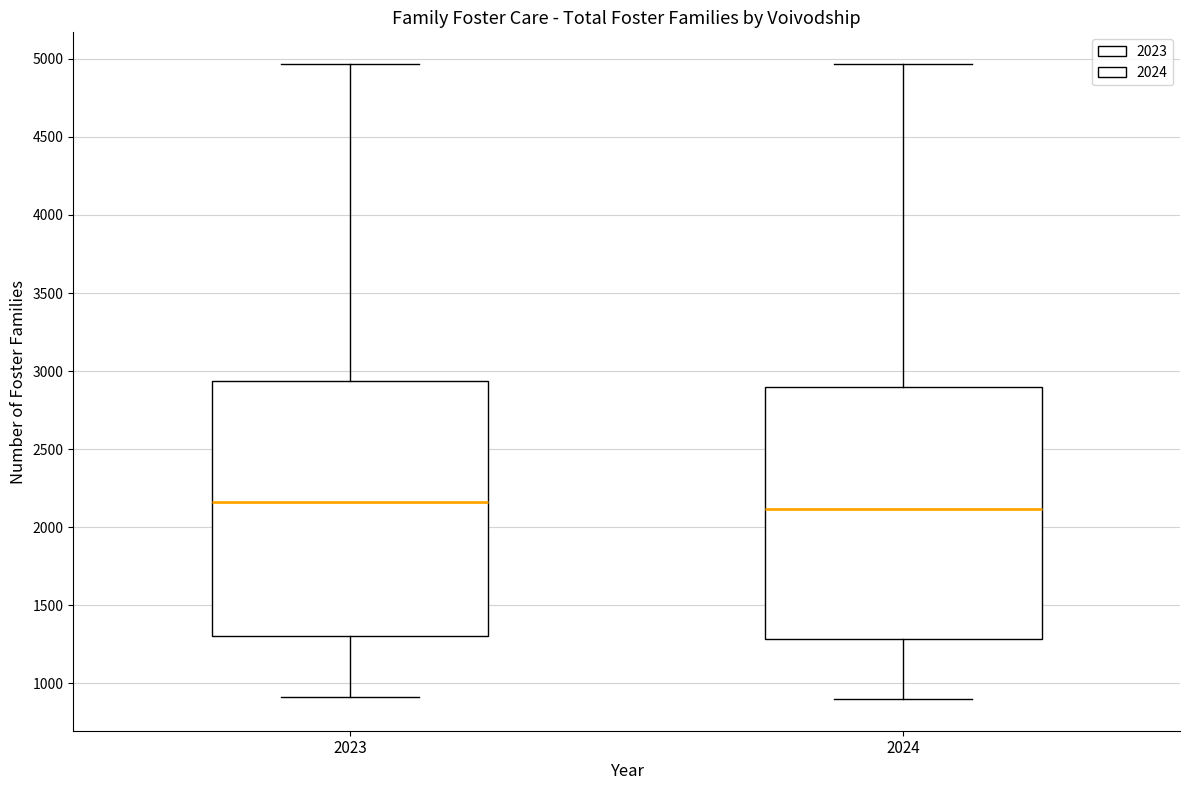

Where is the lower edge of the box at x = 2023 on the y-axis? The values are not printed on the chart, so give them approximately, as read against the axis.

1300